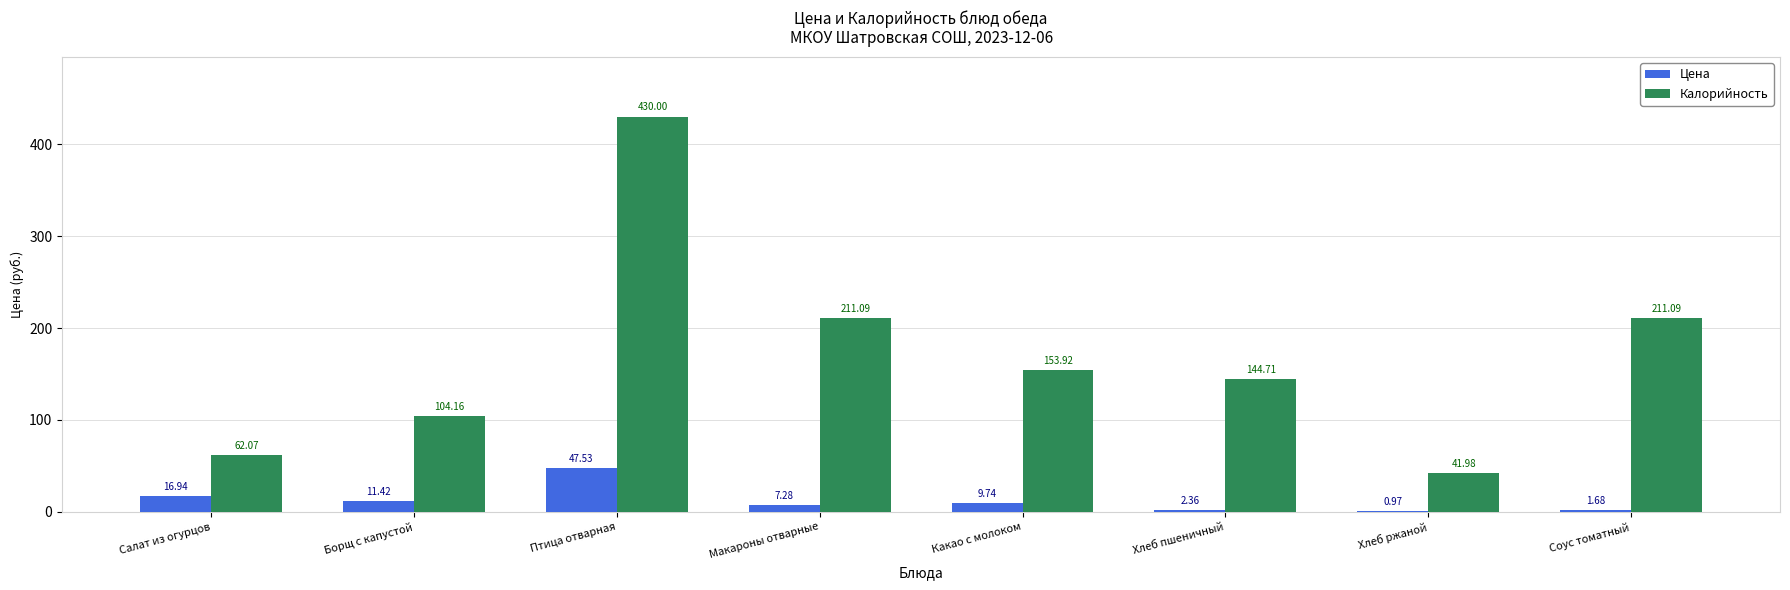

At which category is the sum across all series the highest?

Птица отварная